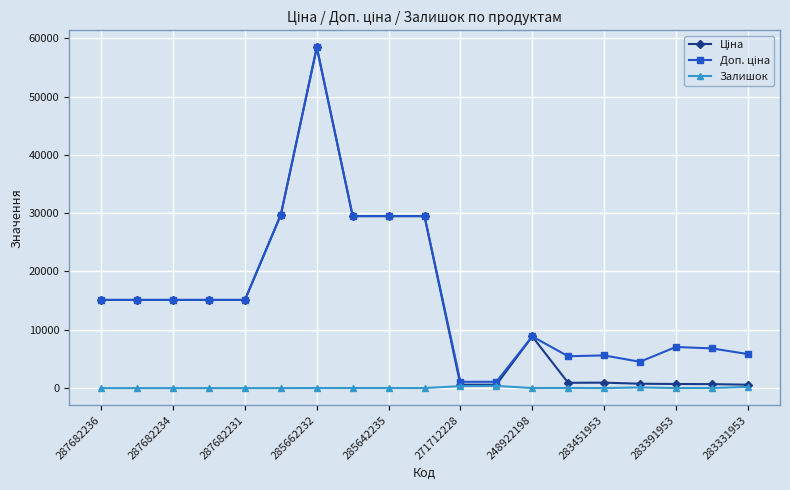

How many series are shown in this chart?

3